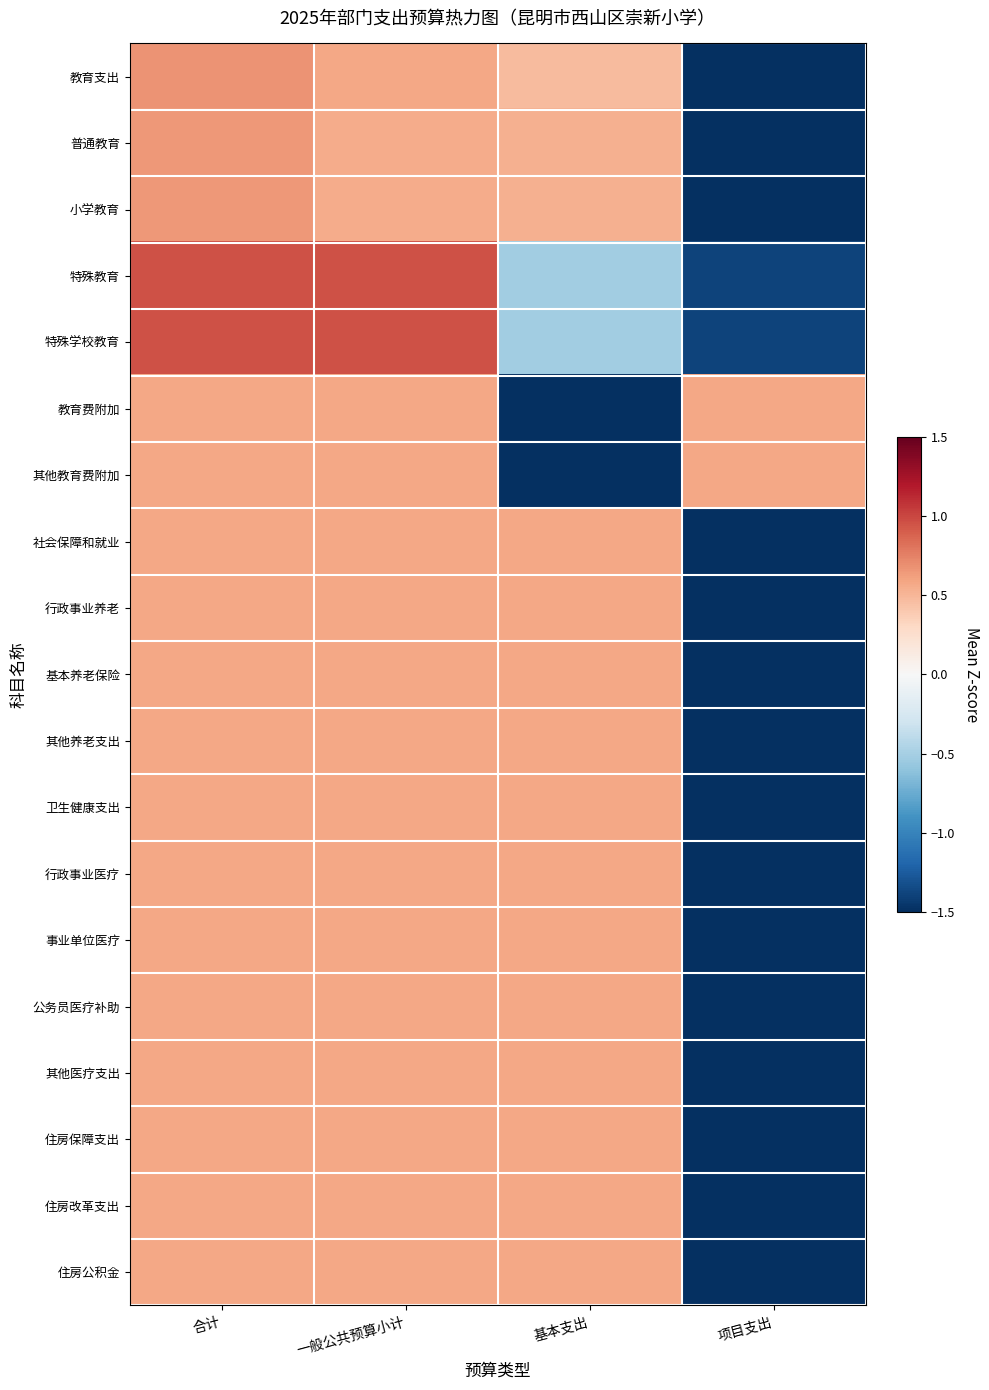

Reading left to right, extract all data points from this chart.

教育支出: 合计=0.7	一般公共预算小计=0.6	基本支出=0.5	项目支出=-1.7
普通教育: 合计=0.6	一般公共预算小计=0.6	基本支出=0.5	项目支出=-1.7
小学教育: 合计=0.6	一般公共预算小计=0.6	基本支出=0.5	项目支出=-1.7
特殊教育: 合计=1.0	一般公共预算小计=1.0	基本支出=-0.5	项目支出=-1.4
特殊学校教育: 合计=1.0	一般公共预算小计=1.0	基本支出=-0.5	项目支出=-1.4
教育费附加: 合计=0.6	一般公共预算小计=0.6	基本支出=-1.7	项目支出=0.6
其他教育费附加: 合计=0.6	一般公共预算小计=0.6	基本支出=-1.7	项目支出=0.6
社会保障和就业: 合计=0.6	一般公共预算小计=0.6	基本支出=0.6	项目支出=-1.7
行政事业养老: 合计=0.6	一般公共预算小计=0.6	基本支出=0.6	项目支出=-1.7
基本养老保险: 合计=0.6	一般公共预算小计=0.6	基本支出=0.6	项目支出=-1.7
其他养老支出: 合计=0.6	一般公共预算小计=0.6	基本支出=0.6	项目支出=-1.7
卫生健康支出: 合计=0.6	一般公共预算小计=0.6	基本支出=0.6	项目支出=-1.7
行政事业医疗: 合计=0.6	一般公共预算小计=0.6	基本支出=0.6	项目支出=-1.7
事业单位医疗: 合计=0.6	一般公共预算小计=0.6	基本支出=0.6	项目支出=-1.7
公务员医疗补助: 合计=0.6	一般公共预算小计=0.6	基本支出=0.6	项目支出=-1.7
其他医疗支出: 合计=0.6	一般公共预算小计=0.6	基本支出=0.6	项目支出=-1.7
住房保障支出: 合计=0.6	一般公共预算小计=0.6	基本支出=0.6	项目支出=-1.7
住房改革支出: 合计=0.6	一般公共预算小计=0.6	基本支出=0.6	项目支出=-1.7
住房公积金: 合计=0.6	一般公共预算小计=0.6	基本支出=0.6	项目支出=-1.7